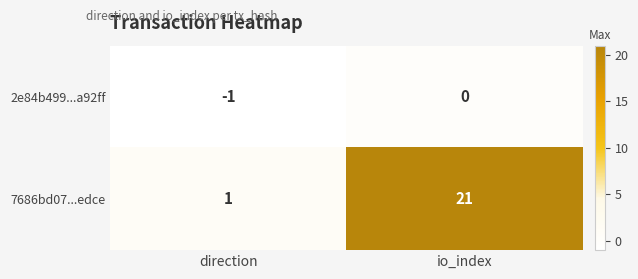

Reading left to right, transcribe all the data shown in this chart.

2e84b499...a92ff: direction=-1	io_index=0
7686bd07...edce: direction=1	io_index=21